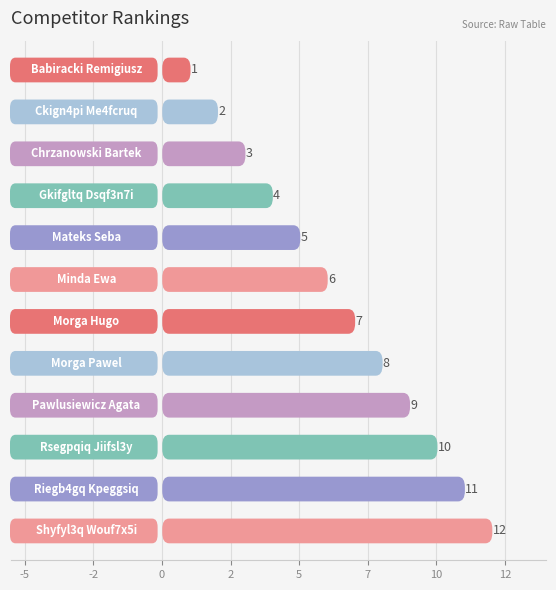

What is the difference between the maximum and minimum values?

11